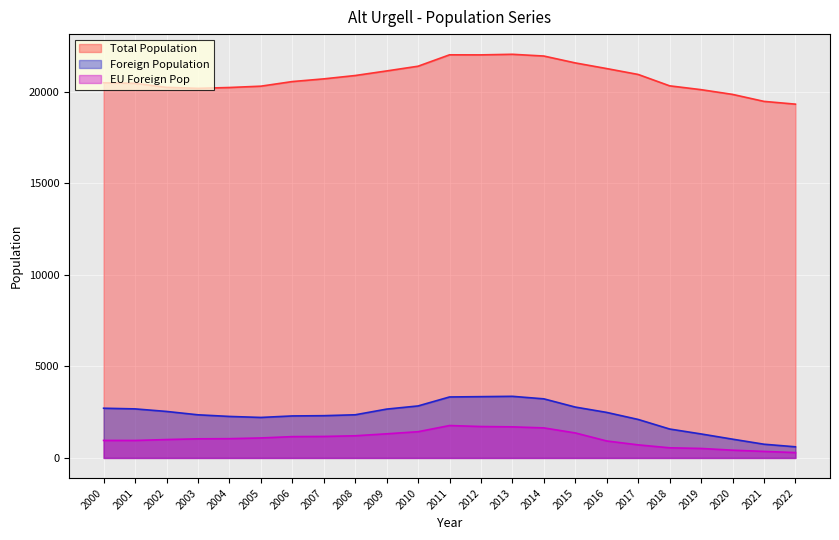

Reading left to right, what are all the values shown in this chart?

Total Population: 20482	20453	20231	20177	20224	20296	20548	20695	20878	21128	21386	22008	22005	22037	21942	21566	21257	20936	20315	20106	19848	19466	19315
Foreign Population: 2714	2678	2539	2355	2266	2211	2293	2307	2356	2666	2839	3329	3346	3364	3226	2777	2485	2101	1579	1310	1025	749	608
EU Foreign Pop: 956	954	1004	1044	1052	1091	1163	1173	1210	1317	1432	1769	1715	1697	1640	1365	926	714	553	518	424	356	293